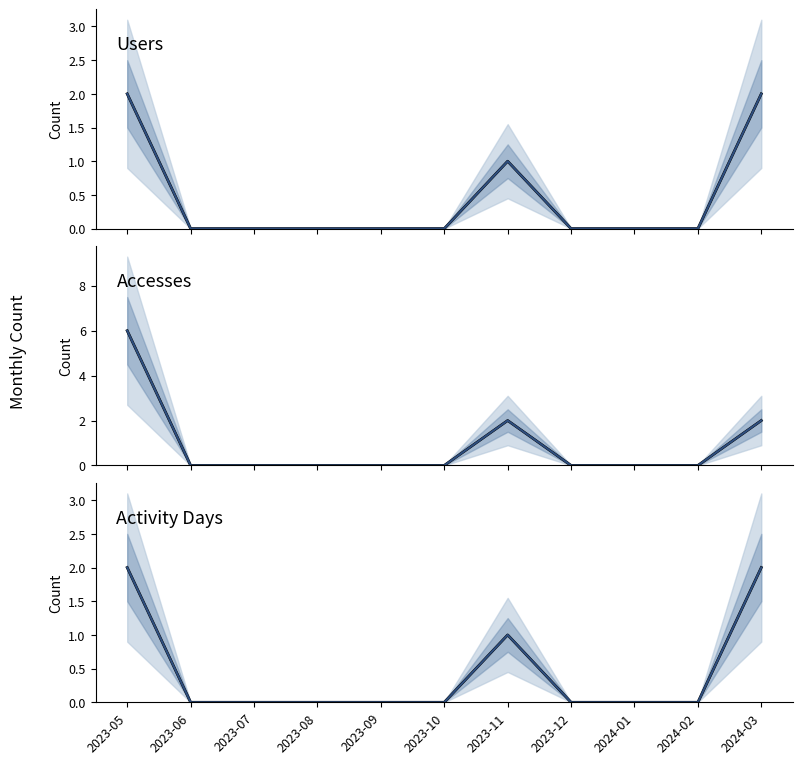

How many categories are shown in the chart?

11